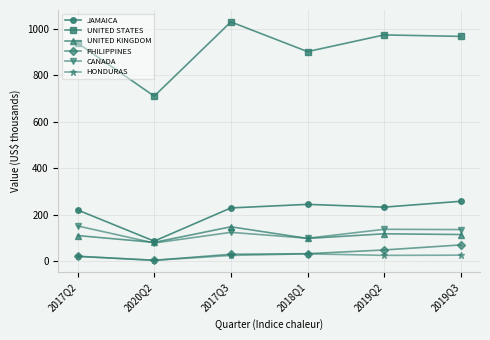

What is the difference between the maximum and second lowest values in the PHILIPPINES series?

48.6